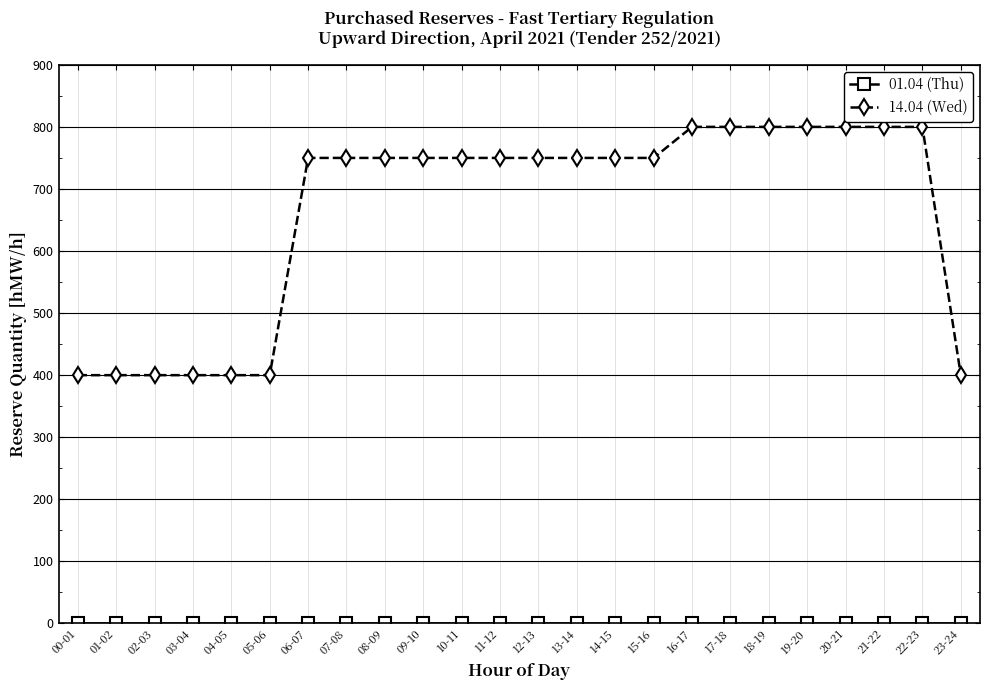

The 14.04 (Wed) series shows 800 at 21-22. True or false?

True